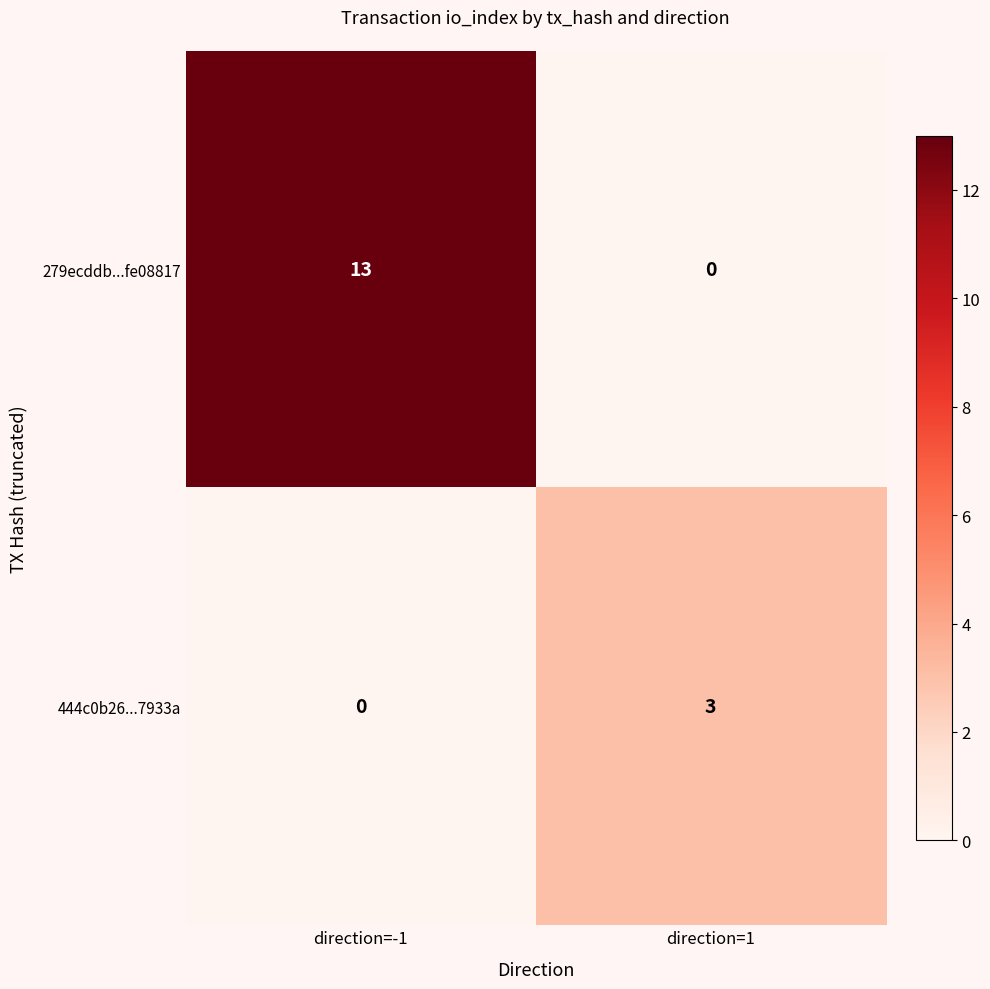

Reading left to right, transcribe all the data shown in this chart.

279ecddb...fe08817: direction=-1=13	direction=1=0
444c0b26...7933a: direction=-1=0	direction=1=3